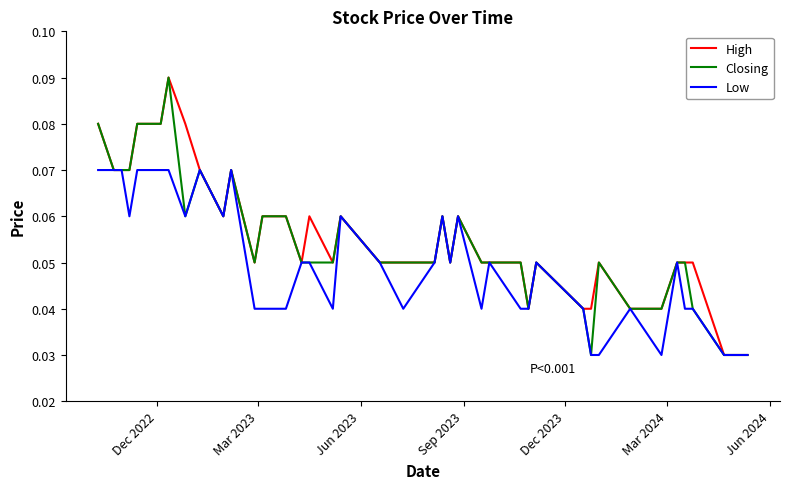

How many lines are shown in the chart?

3